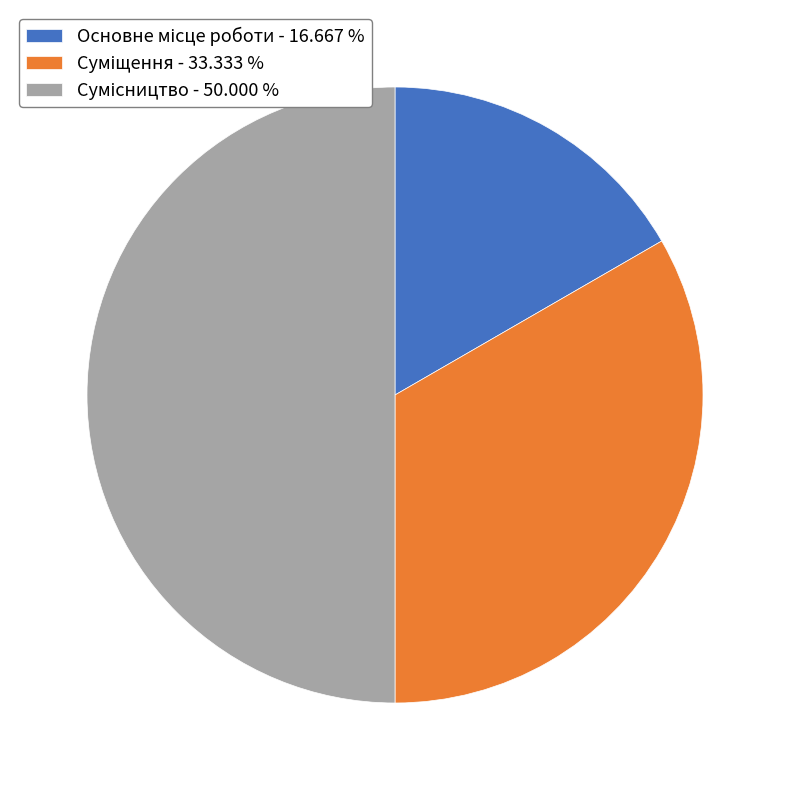

Combined, do Сумісництво and Основне місце роботи account for over 50%?

Yes